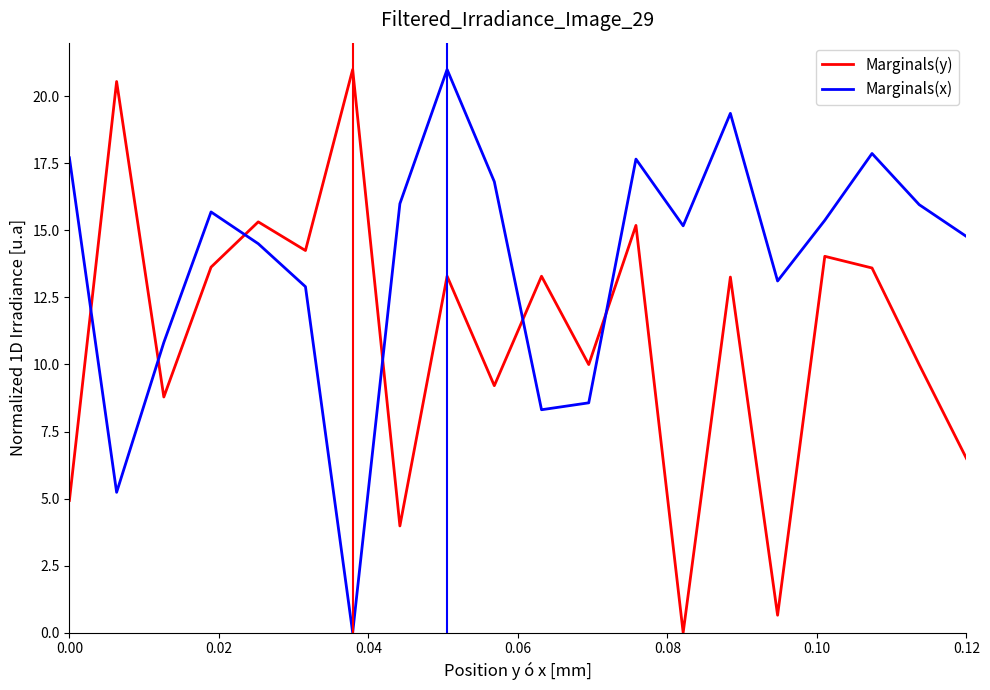

At how many categories does at least one series exceed 17?

7